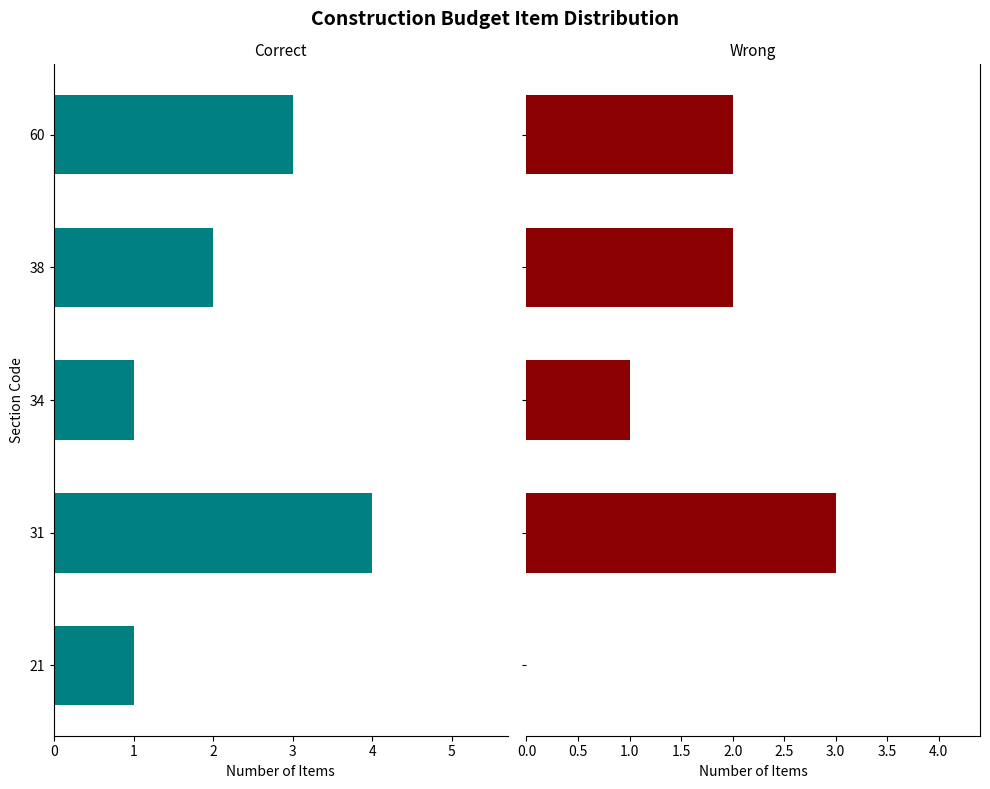

The Wrong series shows 1 at 60. True or false?

False